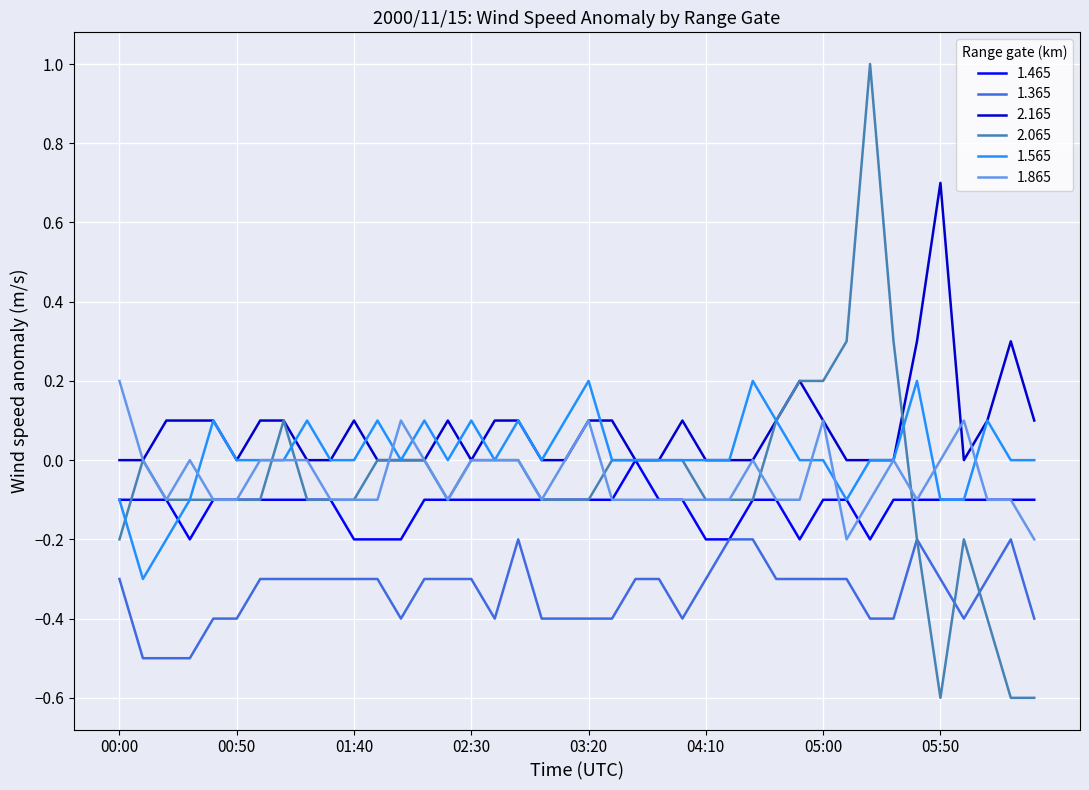

What is the greatest value displayed?

1.0